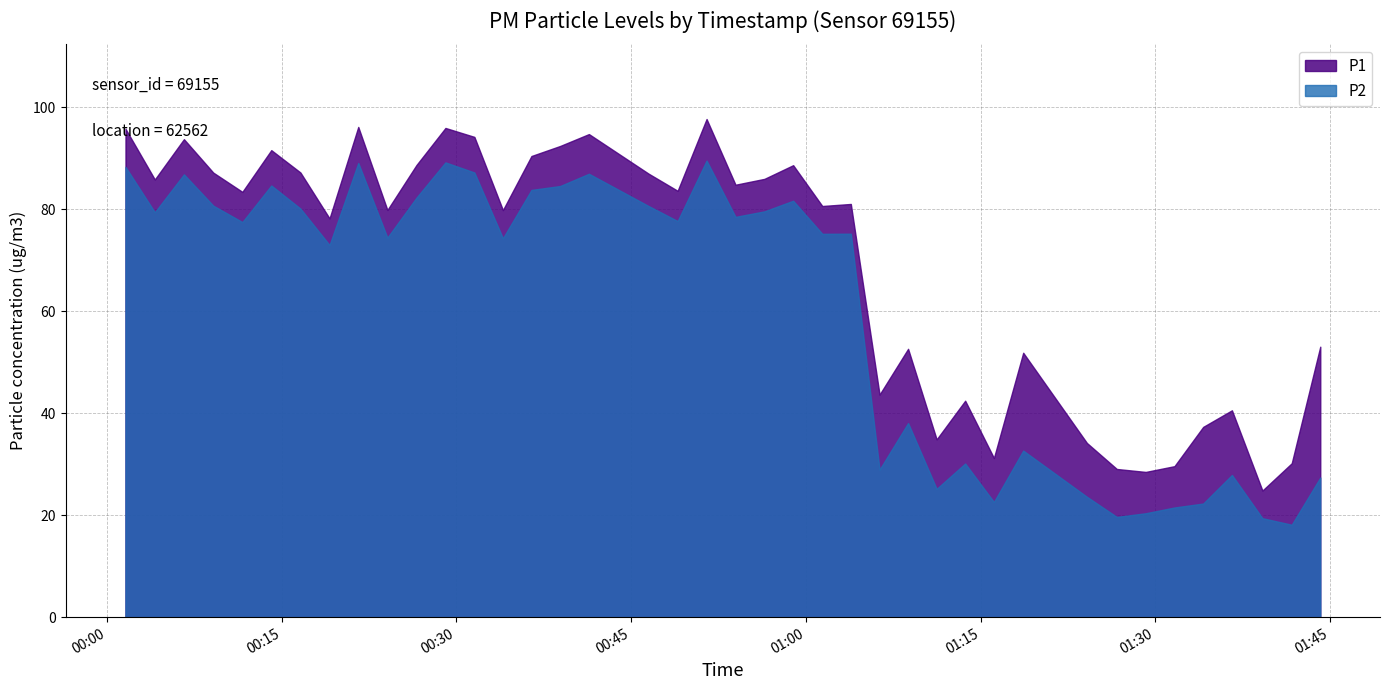

Does the chart have visible grid lines?

Yes